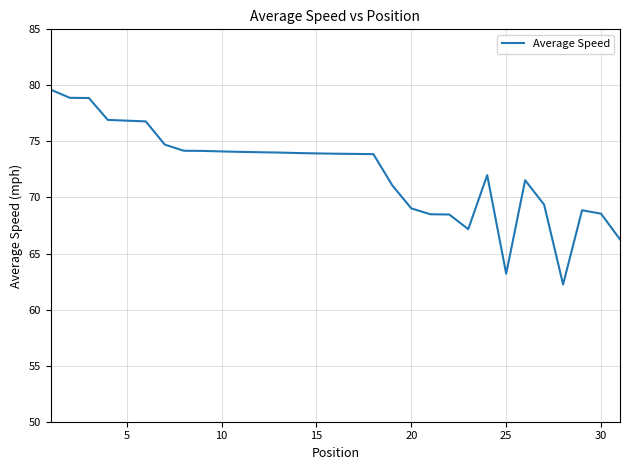

What is the minimum value shown in the chart?

62.2